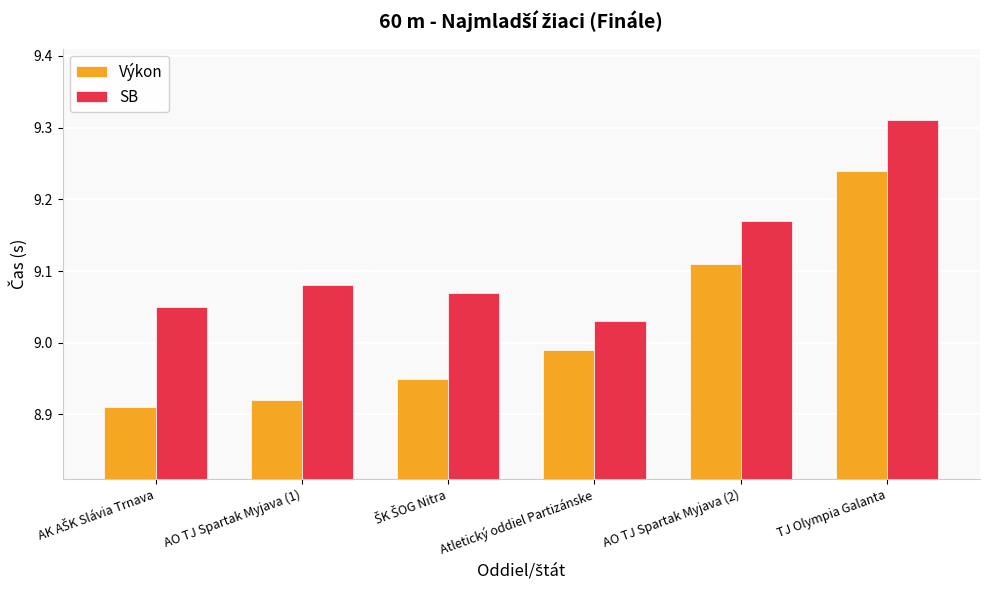

How many groups of bars are there?

6